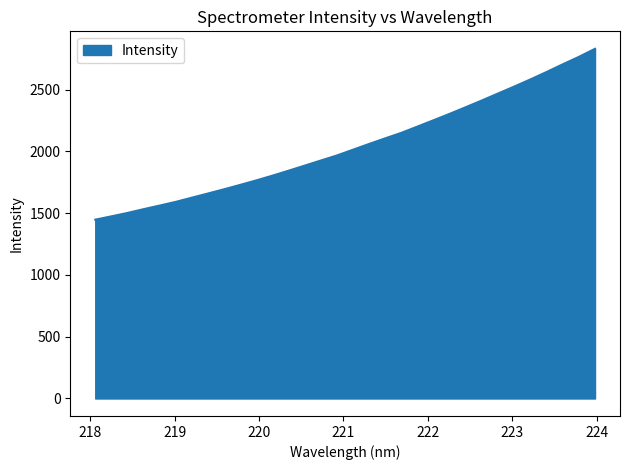

What is the difference between the maximum and minimum values?

1382.9